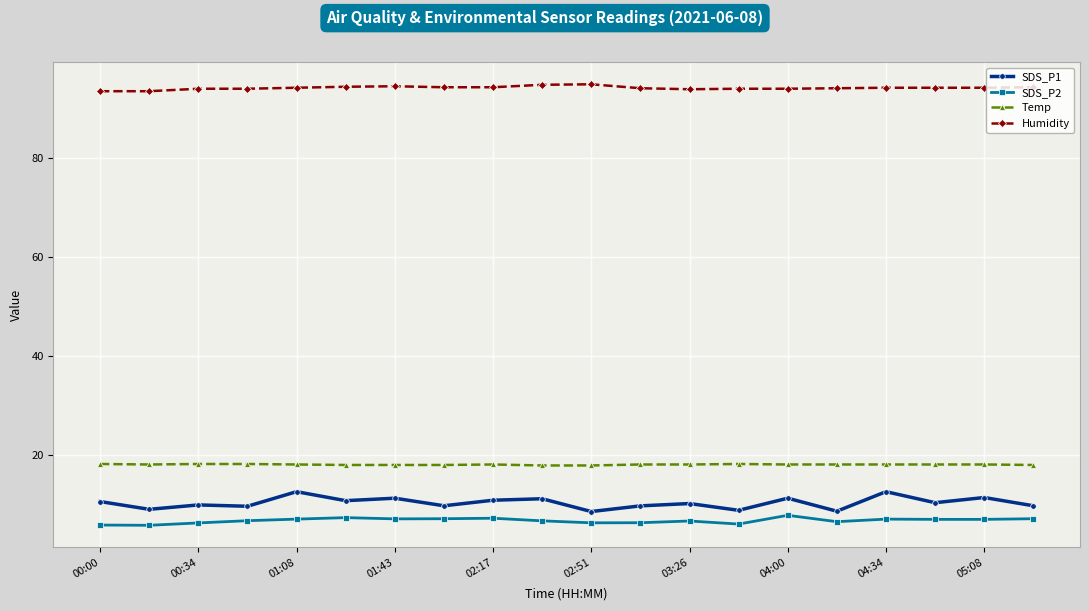

Which series has the largest range (max minus min)?

SDS_P1